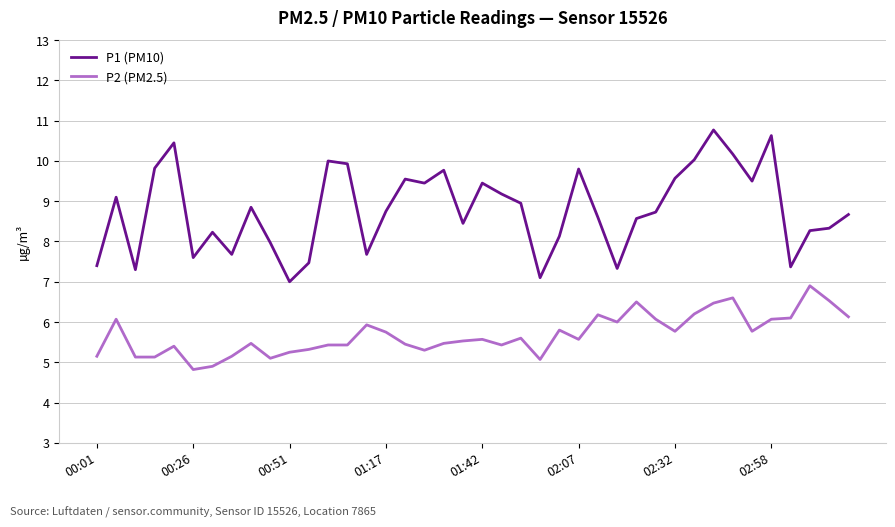

Rank the series by their average value, from highest to lowest.

P1 (PM10), P2 (PM2.5)